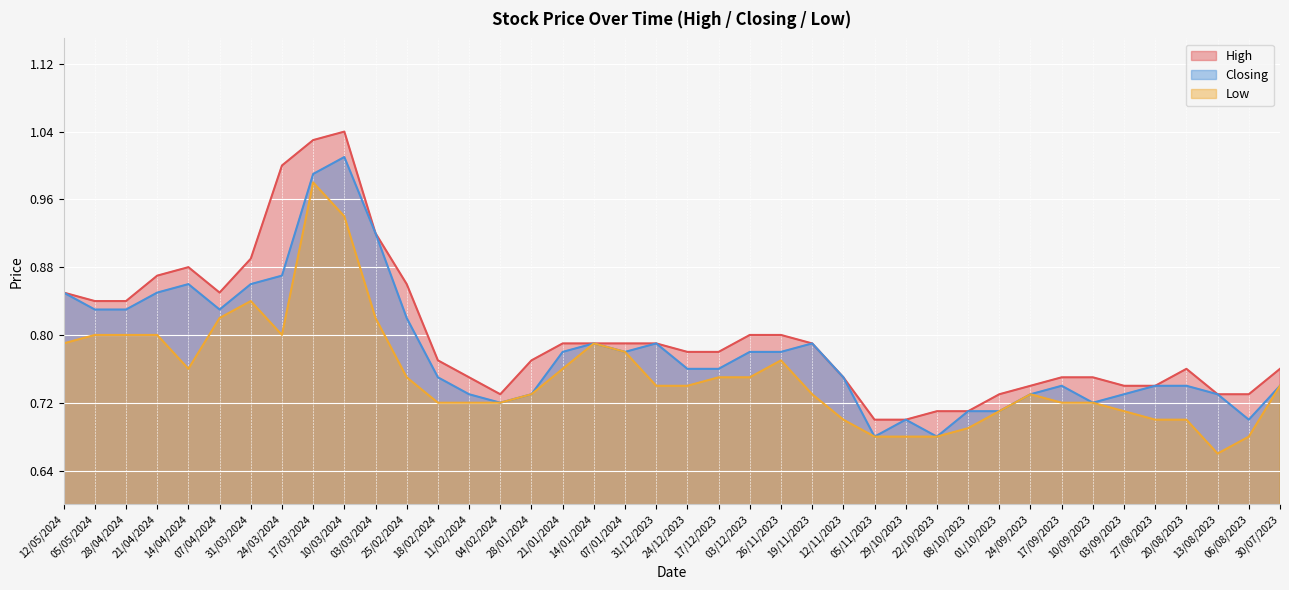

List the labels in order of Closing value, largest first.

10/03/2024, 17/03/2024, 03/03/2024, 24/03/2024, 14/04/2024, 31/03/2024, 12/05/2024, 21/04/2024, 05/05/2024, 28/04/2024, 07/04/2024, 25/02/2024, 14/01/2024, 31/12/2023, 19/11/2023, 21/01/2024, 07/01/2024, 03/12/2023, 26/11/2023, 24/12/2023, 17/12/2023, 18/02/2024, 12/11/2023, 17/09/2023, 27/08/2023, 20/08/2023, 30/07/2023, 11/02/2024, 28/01/2024, 24/09/2023, 03/09/2023, 13/08/2023, 04/02/2024, 10/09/2023, 08/10/2023, 01/10/2023, 29/10/2023, 06/08/2023, 05/11/2023, 22/10/2023